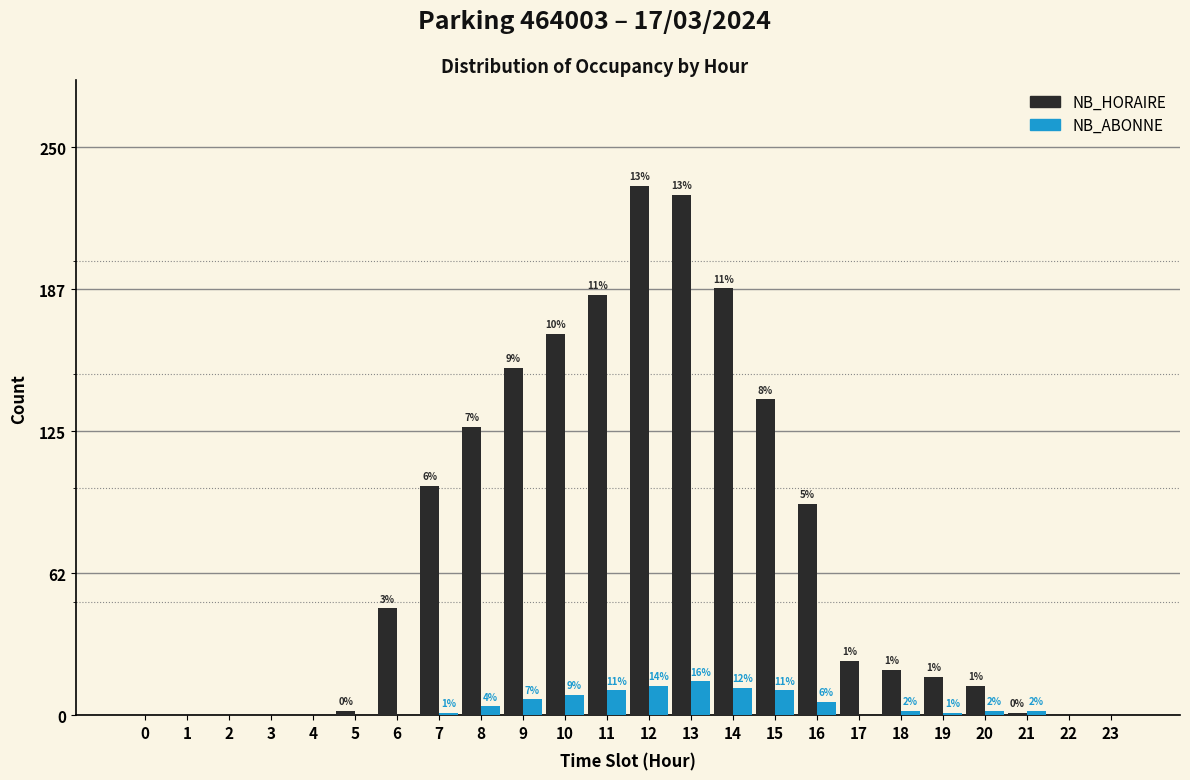

Reading right to left, transcribe all the data shown in this chart.

NB_HORAIRE: 23=0	22=0	21=1	20=13	19=17	18=20	17=24	16=93	15=139	14=188	13=229	12=233	11=185	10=168	9=153	8=127	7=101	6=47	5=2	4=0	3=0	2=0	1=0	0=0
NB_ABONNE: 23=0	22=0	21=2	20=2	19=1	18=2	17=0	16=6	15=11	14=12	13=15	12=13	11=11	10=9	9=7	8=4	7=1	6=0	5=0	4=0	3=0	2=0	1=0	0=0